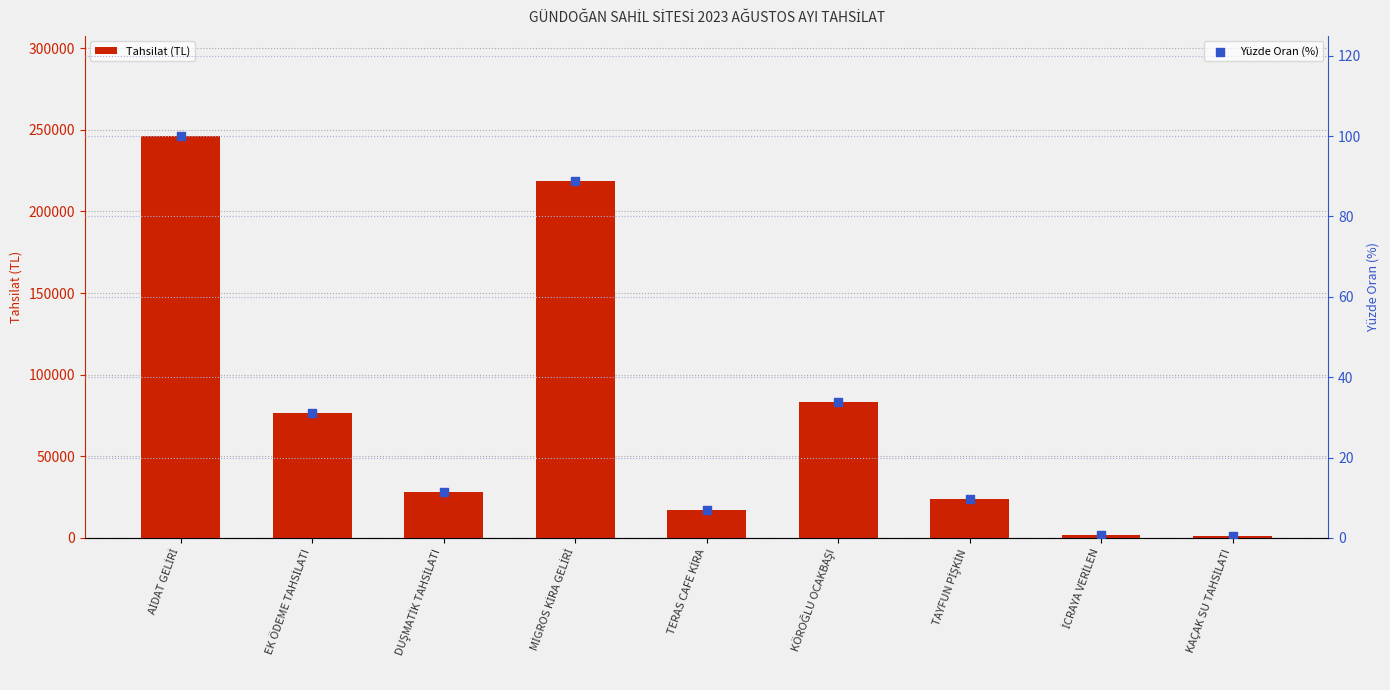

Which series has the largest total across all categories?

Tahsilat (TL)